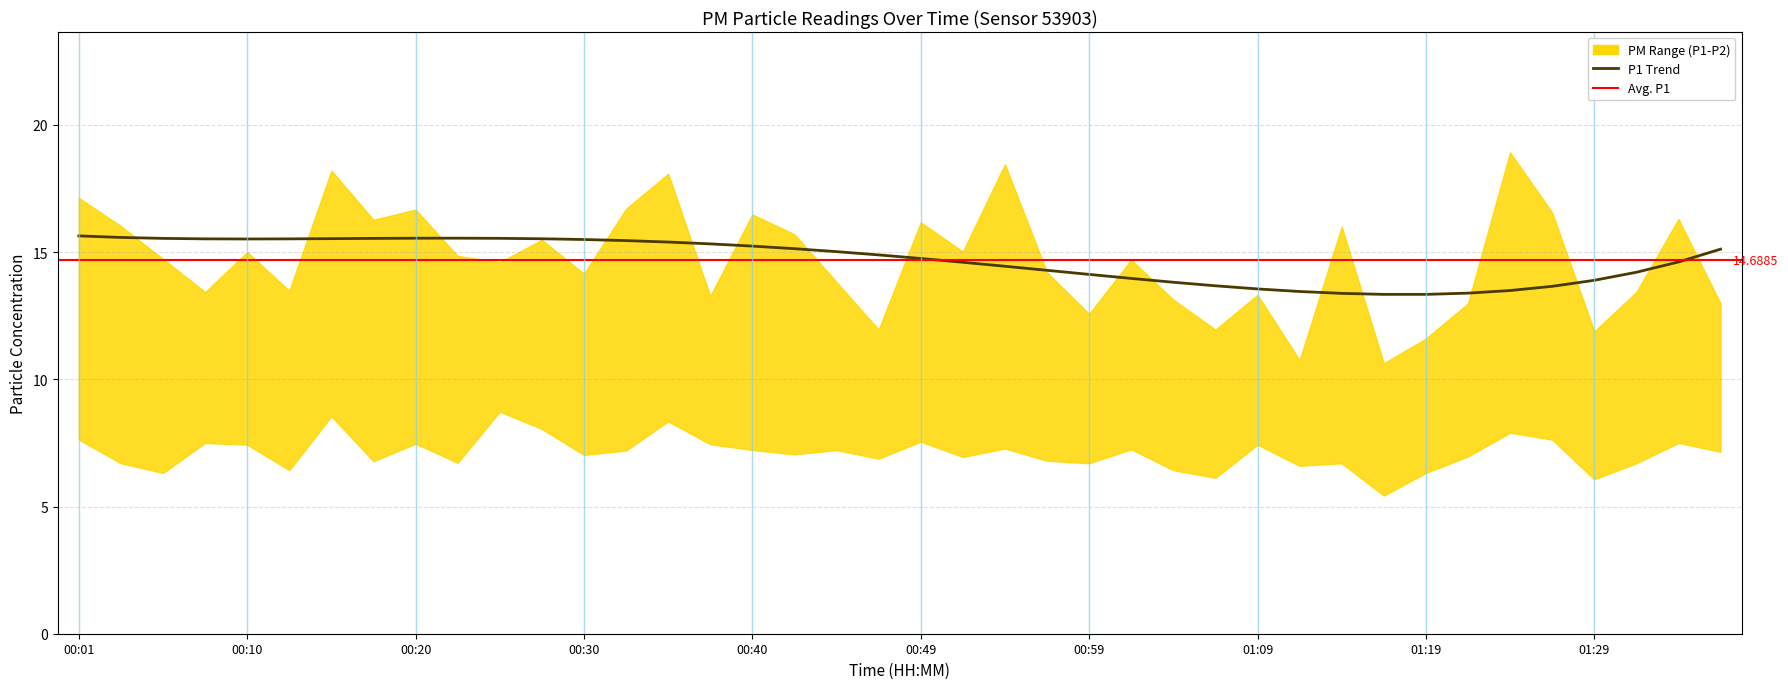

The P1 series shows 7.0 at 01:31. True or false?

False